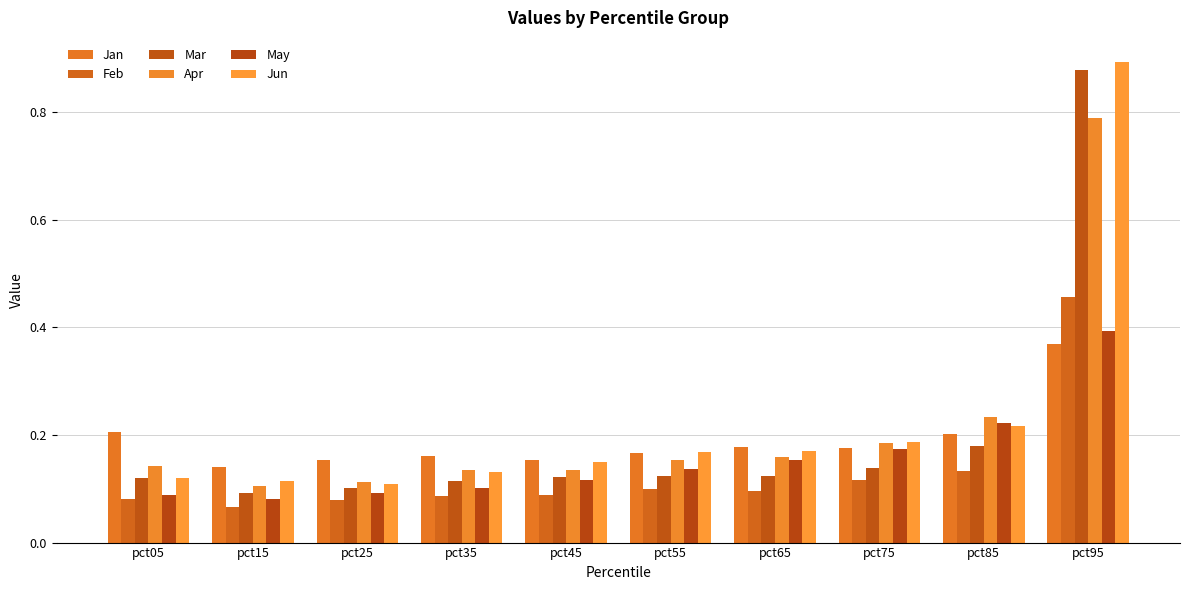

How many bars are there in total?

60